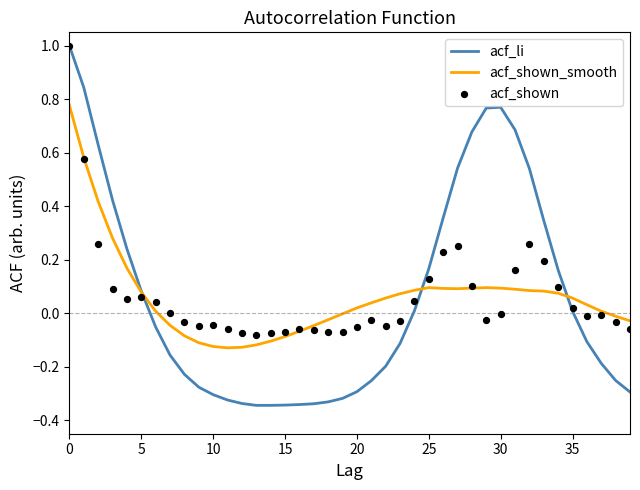

What are all the series names shown in the legend?

acf_li, acf_shown_smooth, acf_shown